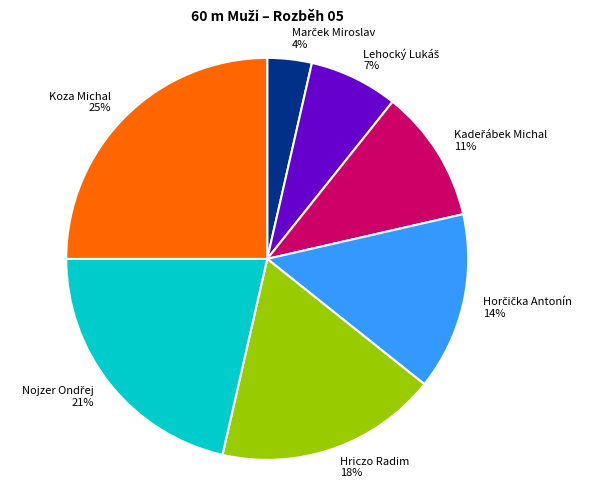

True or false: Hriczo Radim accounts for 18% of the total.

True